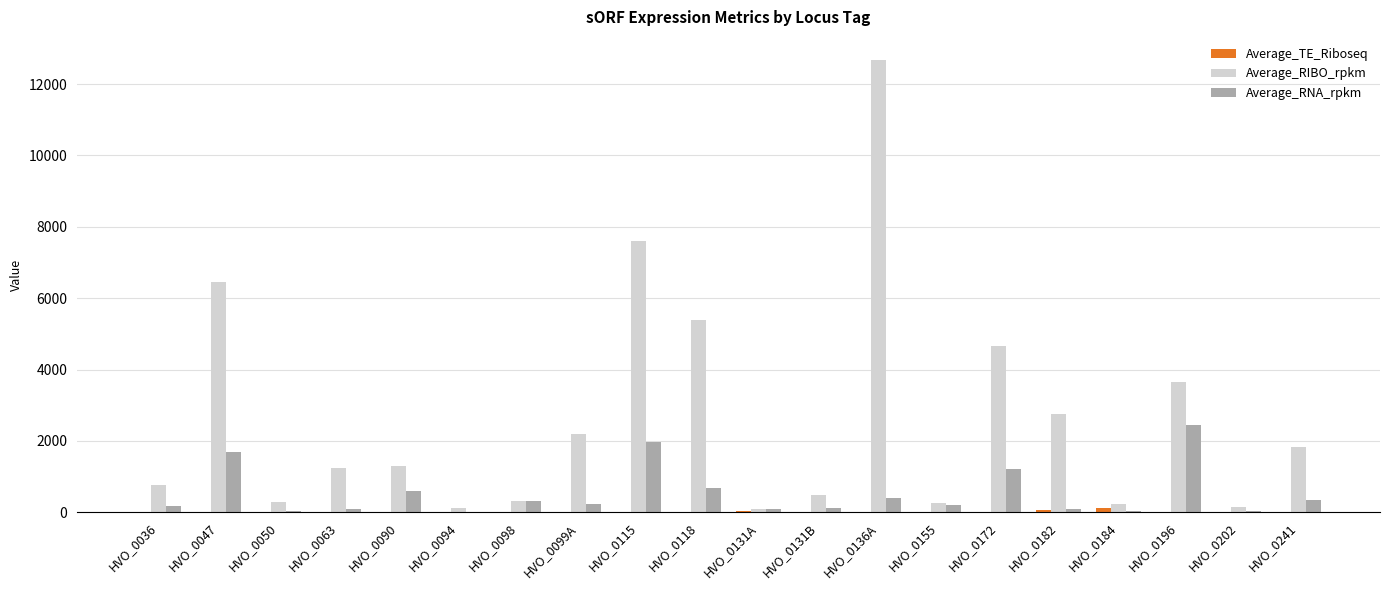

Between HVO_0063 and HVO_0196, which series saw the biggest shift?

Average_RIBO_rpkm